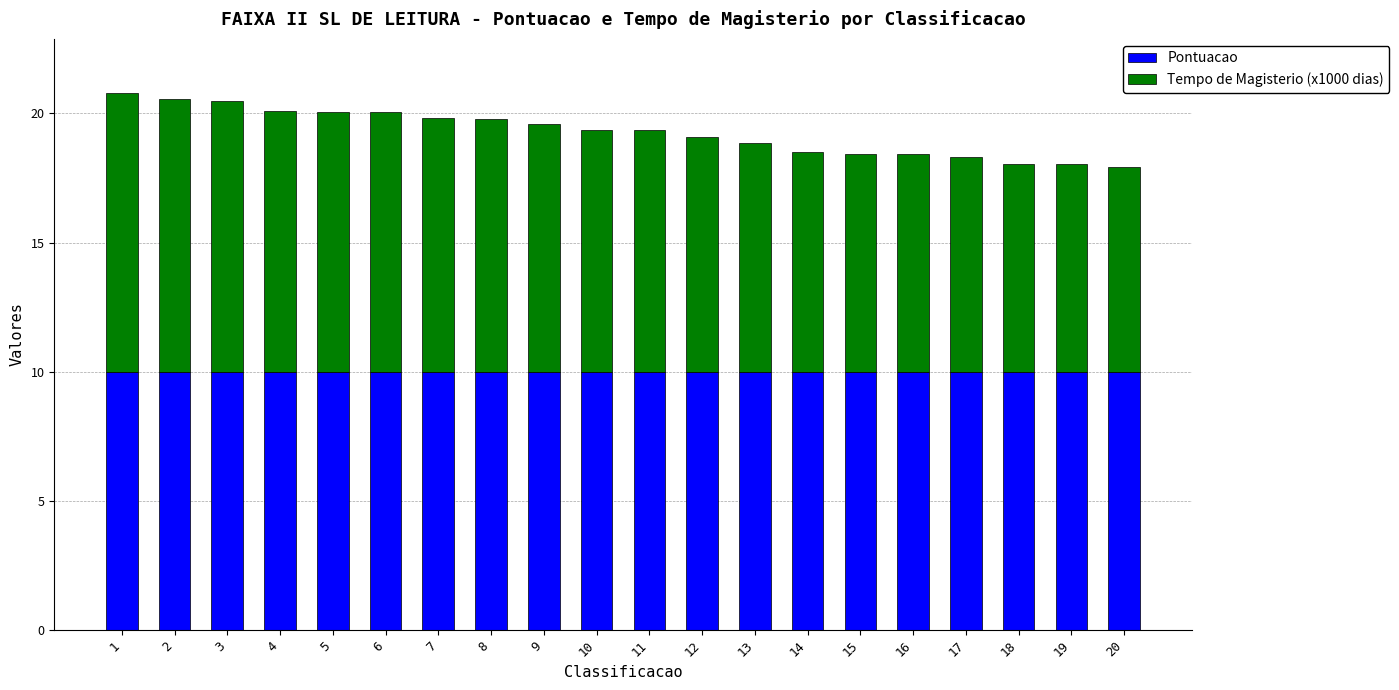

What is the highest value of the Pontuacao series?

10.0